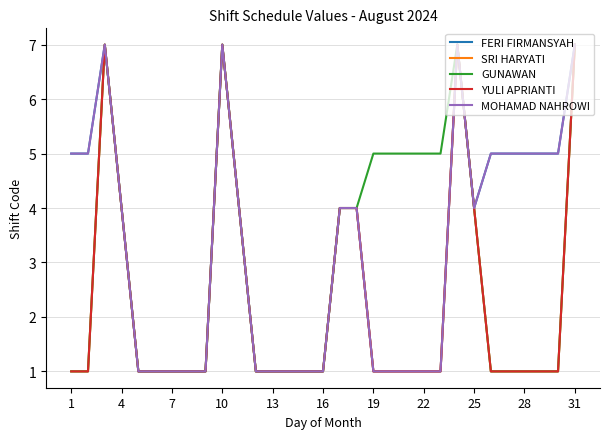

Reading left to right, extract all data points from this chart.

FERI FIRMANSYAH: 5	5	7	4	1	1	1	1	1	7	4	1	1	1	1	1	4	4	1	1	1	1	1	7	4	5	5	5	5	5	7
SRI HARYATI: 1	1	7	4	1	1	1	1	1	7	4	1	1	1	1	1	4	4	1	1	1	1	1	7	4	1	1	1	1	1	7
GUNAWAN: 1	1	7	4	1	1	1	1	1	7	4	1	1	1	1	1	4	4	5	5	5	5	5	7	4	1	1	1	1	1	7
YULI APRIANTI: 1	1	7	4	1	1	1	1	1	7	4	1	1	1	1	1	4	4	1	1	1	1	1	7	4	1	1	1	1	1	7
MOHAMAD NAHROWI: 5	5	7	4	1	1	1	1	1	7	4	1	1	1	1	1	4	4	1	1	1	1	1	7	4	5	5	5	5	5	7